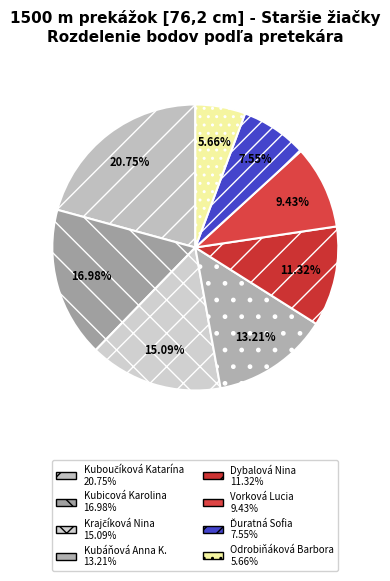

How many segments does this pie chart have?

8